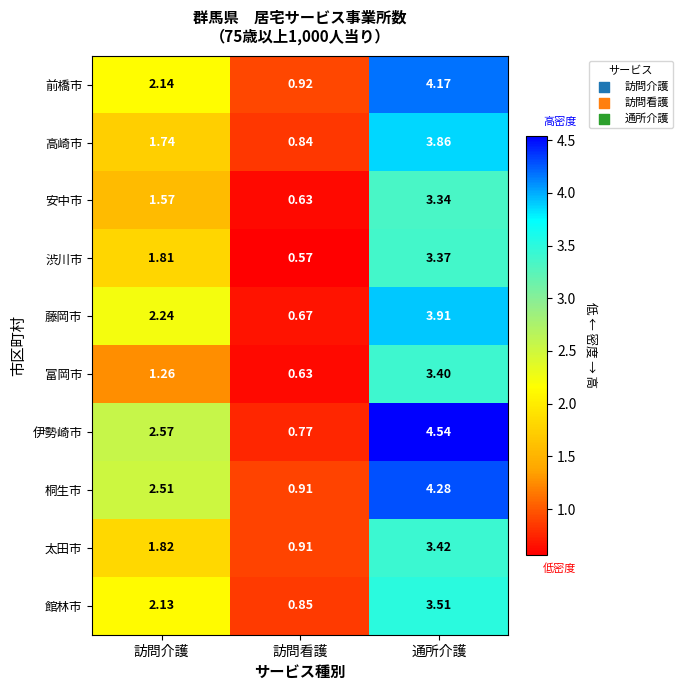

Rank the series by their maximum value, from highest to lowest.

伊勢崎市, 桐生市, 前橋市, 藤岡市, 高崎市, 館林市, 太田市, 富岡市, 渋川市, 安中市